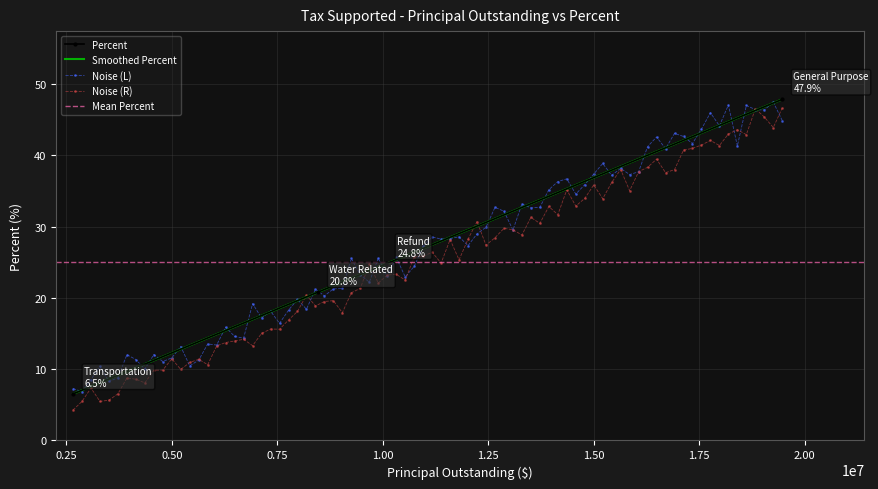

What is the smallest value displayed?

6.5